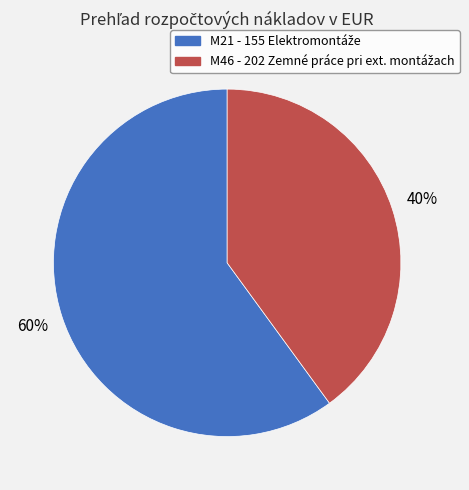

To the nearest percent, what is the difference between the largest and smallest slice percentages?

20%